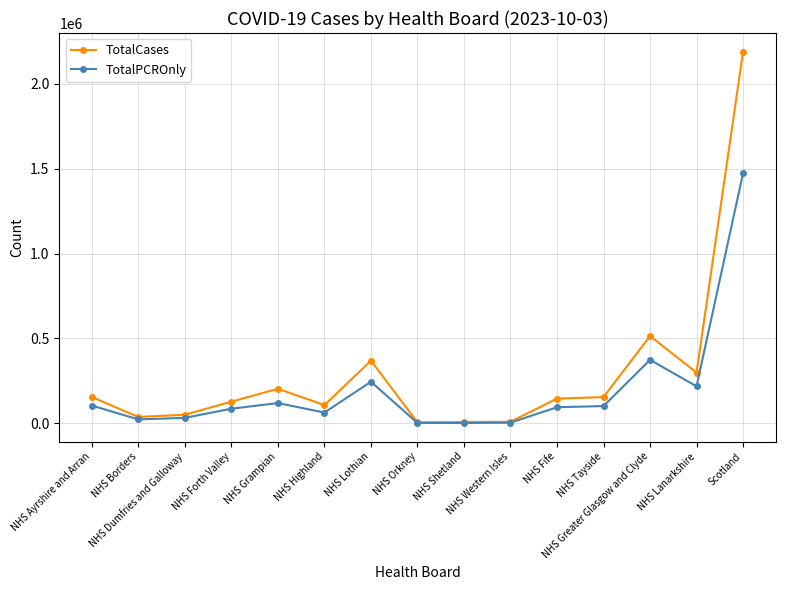

In TotalPCROnly, how many points are lower than both neighbors (excluding endpoints)?

4